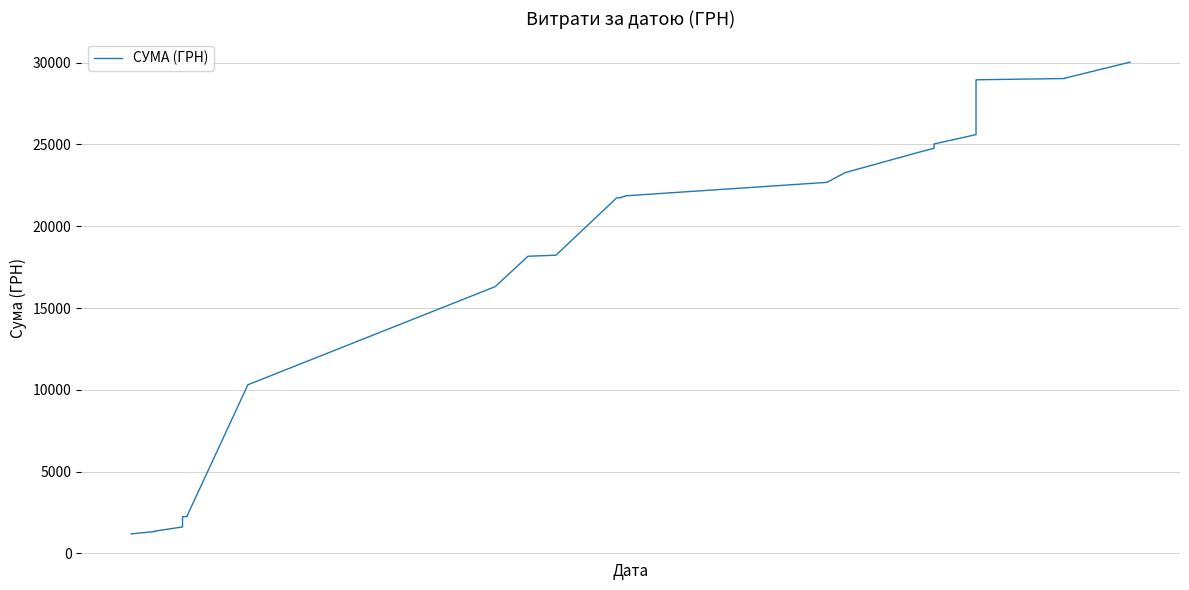

The chart shows a value of 11875.5 at 22. True or false?

False